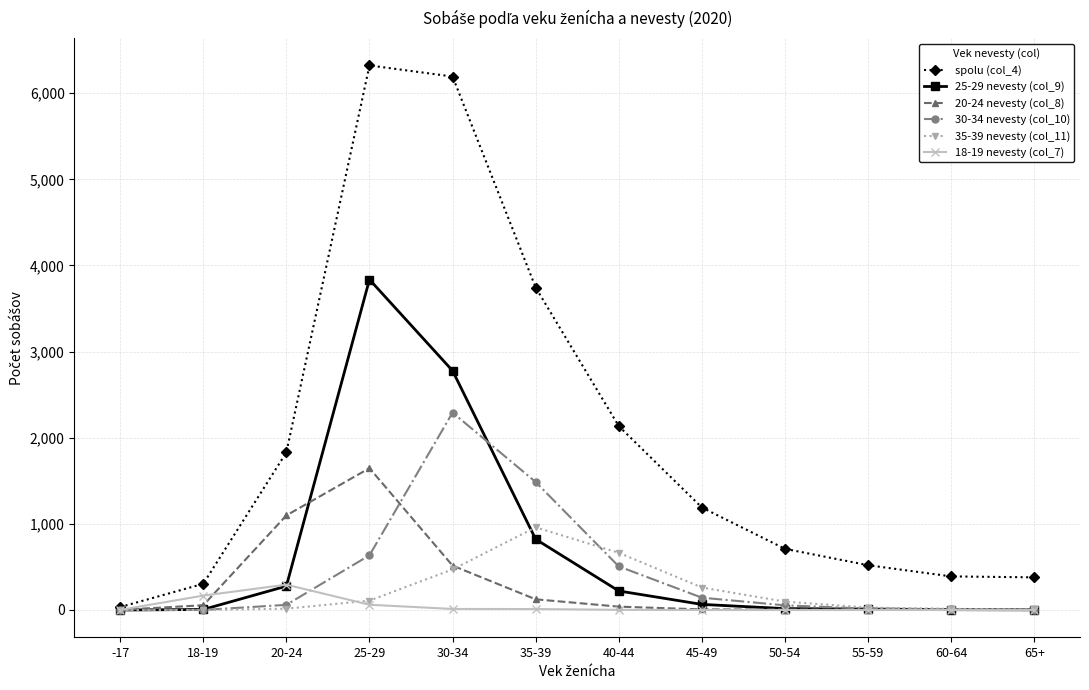

How many lines are shown in the chart?

6